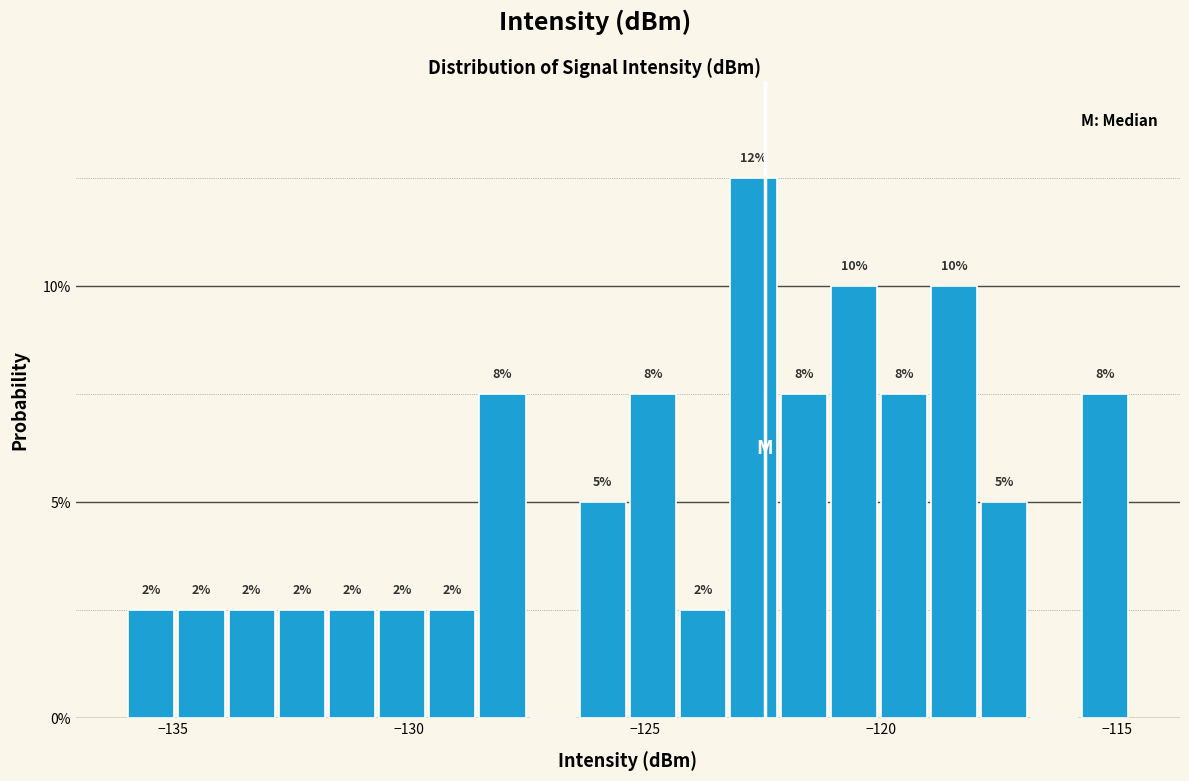

Read against the x-axis, roughly where is the centre of the tallest bar?

-122.5